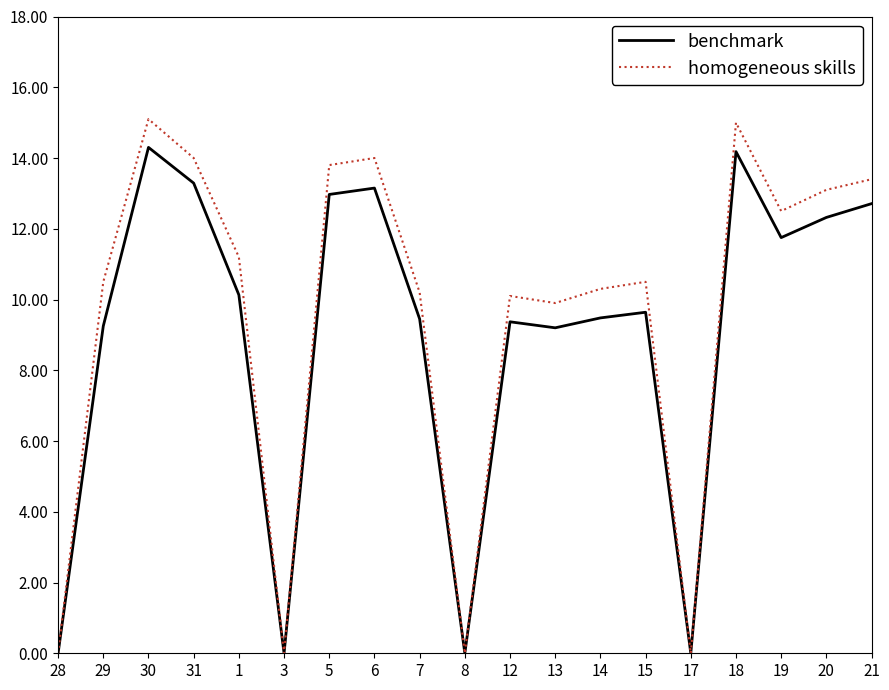

What is the difference between the second highest and second lowest values in the benchmark series?

14.2